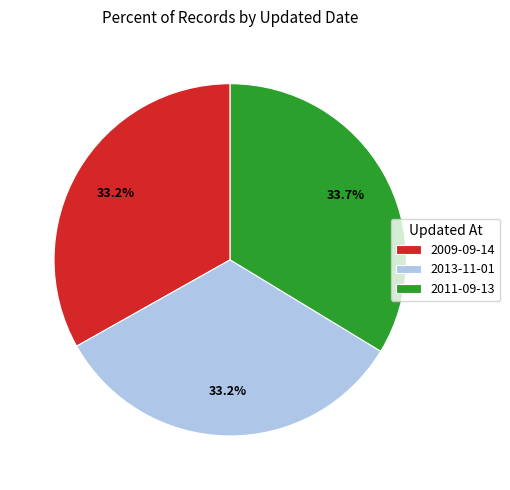

Is it true that 2013-11-01 is 45% of the pie?

False